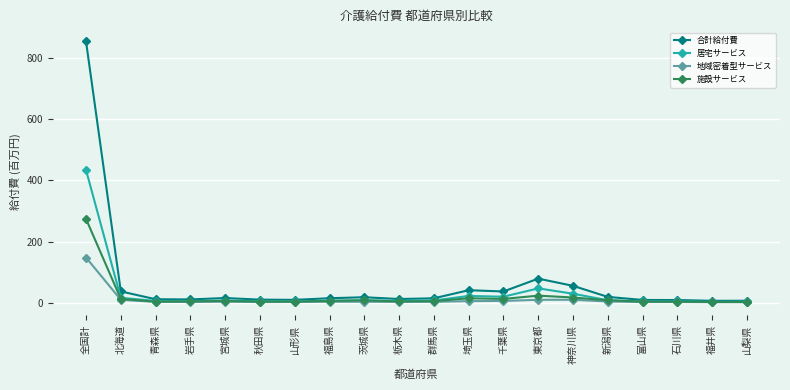

Which series has the widest spread of values?

合計給付費